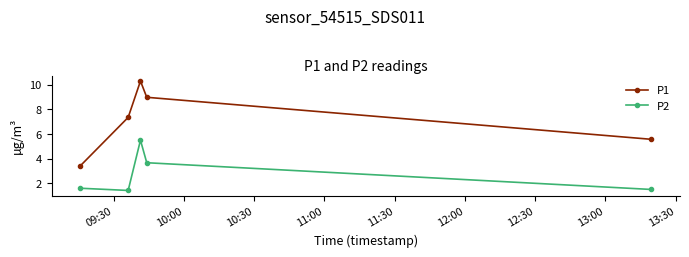

True or false: P2 and P1 intersect in this chart.

False